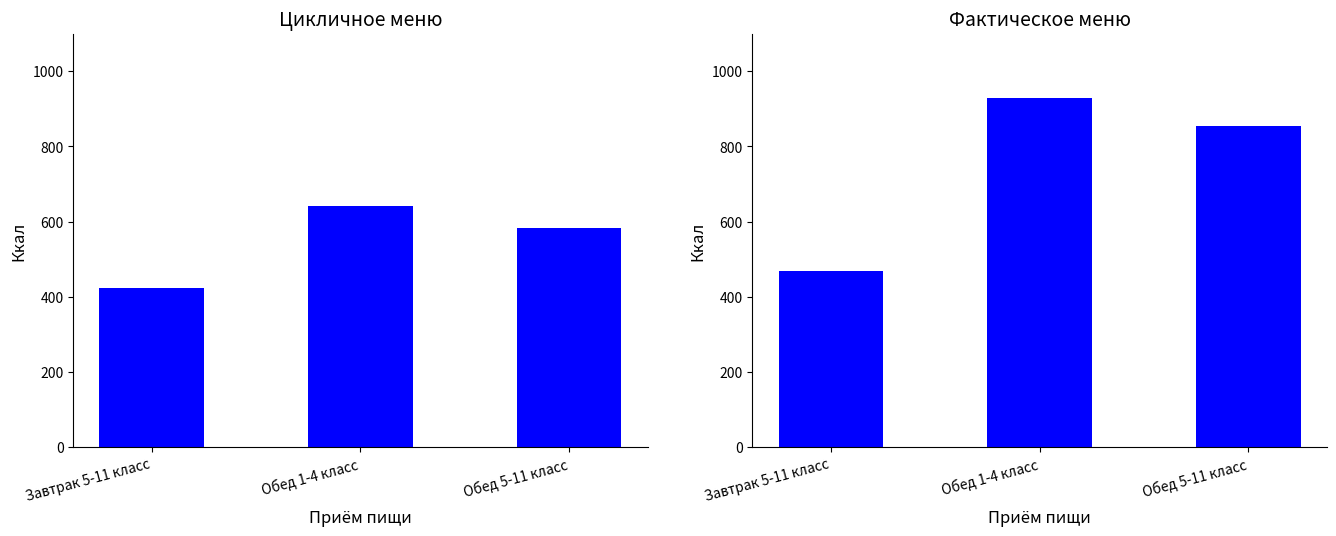

Reading left to right, transcribe all the data shown in this chart.

Цикличное меню (Ккал): 422.0	642.0	584.0
Фактическое меню (Ккал): 469.0	929.6	853.8